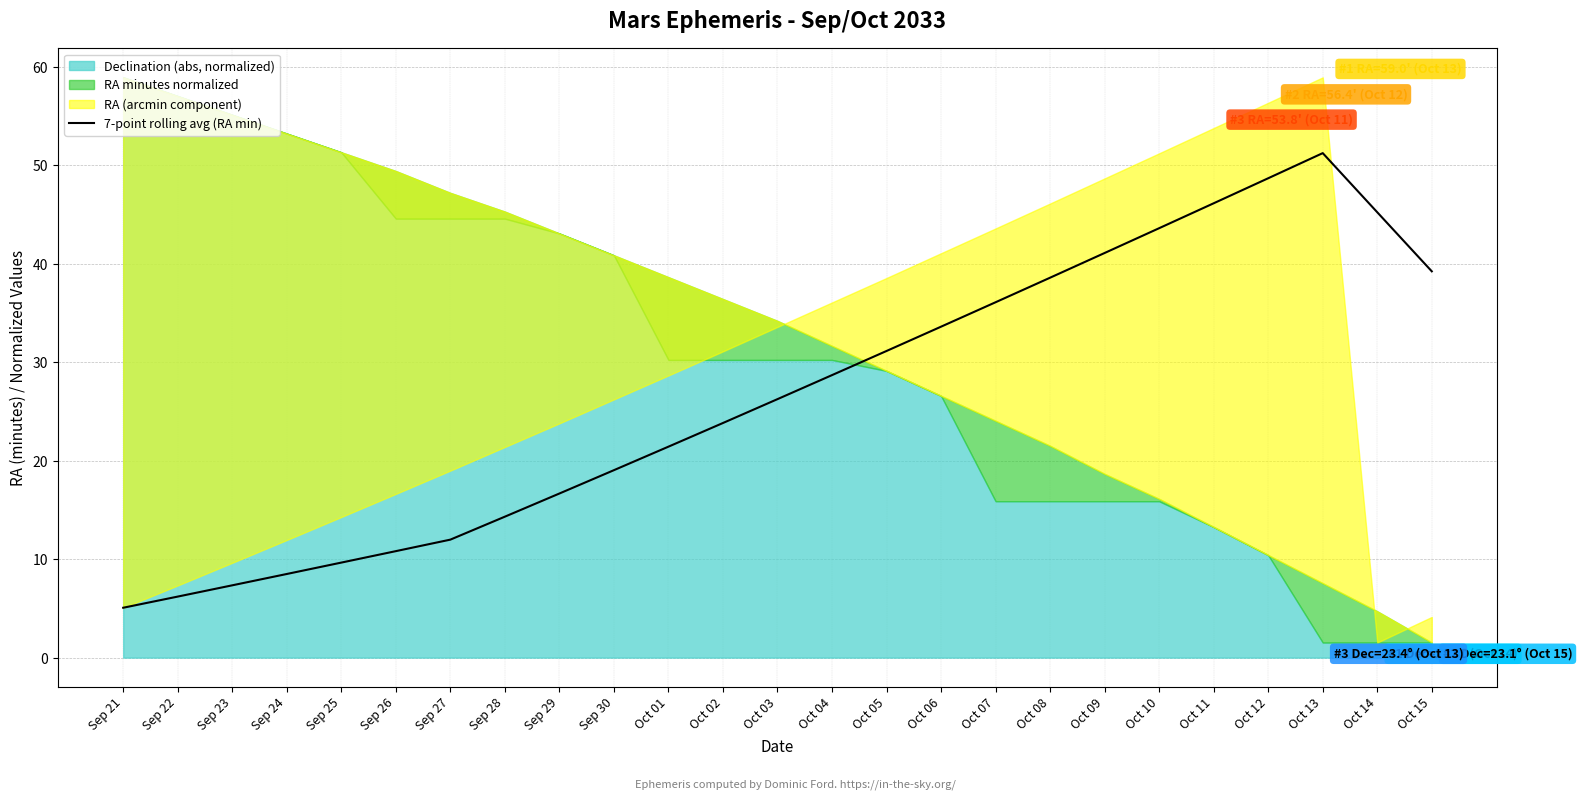

Reading right to left, extract all data points from this chart.

Oct 15=39.2	Oct 14=45.2	Oct 13=51.3	Oct 12=48.7	Oct 11=46.2	Oct 10=43.6	Oct 09=41.1	Oct 08=38.6	Oct 07=36.1	Oct 06=33.6	Oct 05=31.2	Oct 04=28.7	Oct 03=26.3	Oct 02=23.8	Oct 01=21.4	Sep 30=19.0	Sep 29=16.7	Sep 28=14.3	Sep 27=12.0	Sep 26=10.8	Sep 25=9.7	Sep 24=8.5	Sep 23=7.3	Sep 22=6.2	Sep 21=5.1